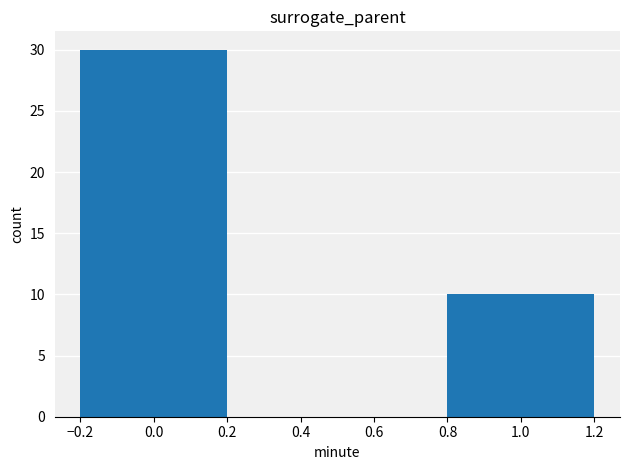

What is the difference between the maximum and minimum values?

20